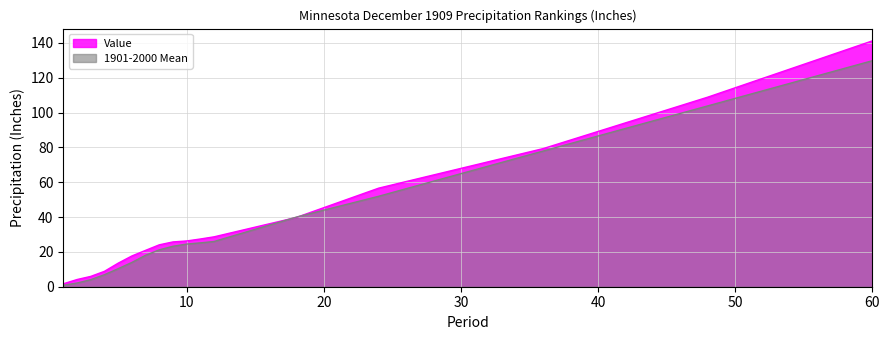

Which series has the largest range (max minus min)?

Value